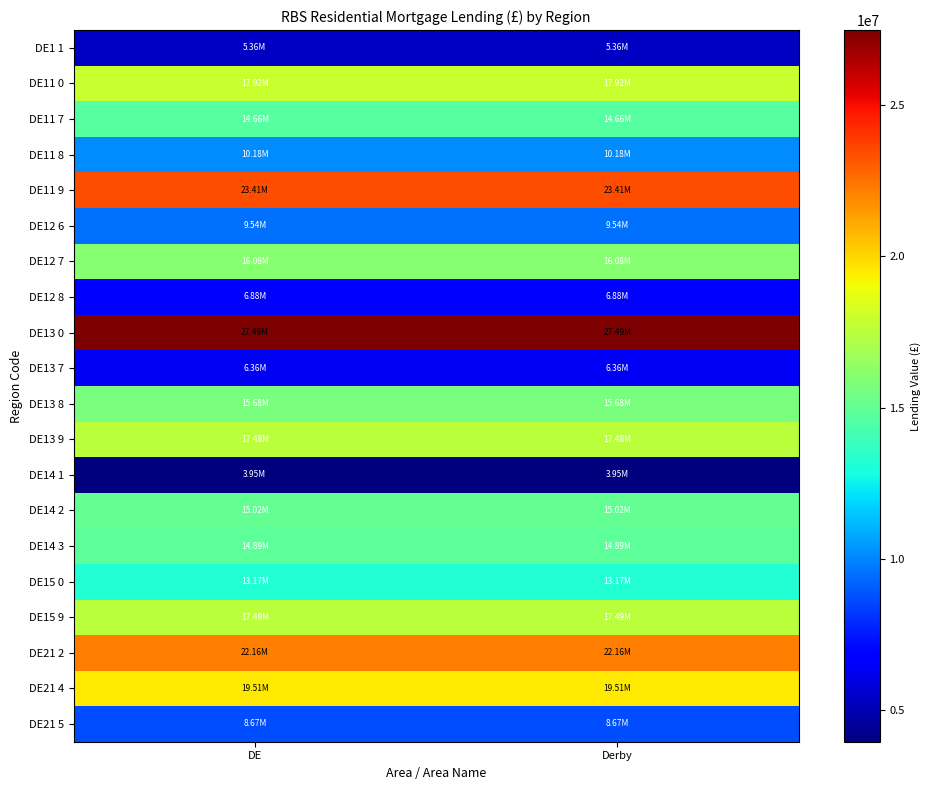

What is the spread (max minus min) of values at DE?

23534096.2